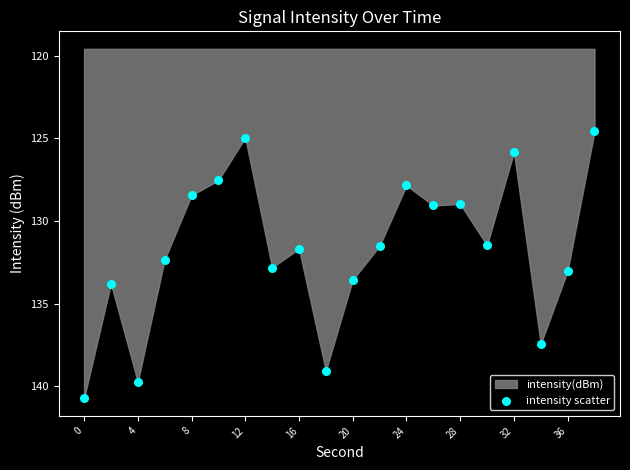

What is the range of Y values (max minus min)?

16.1